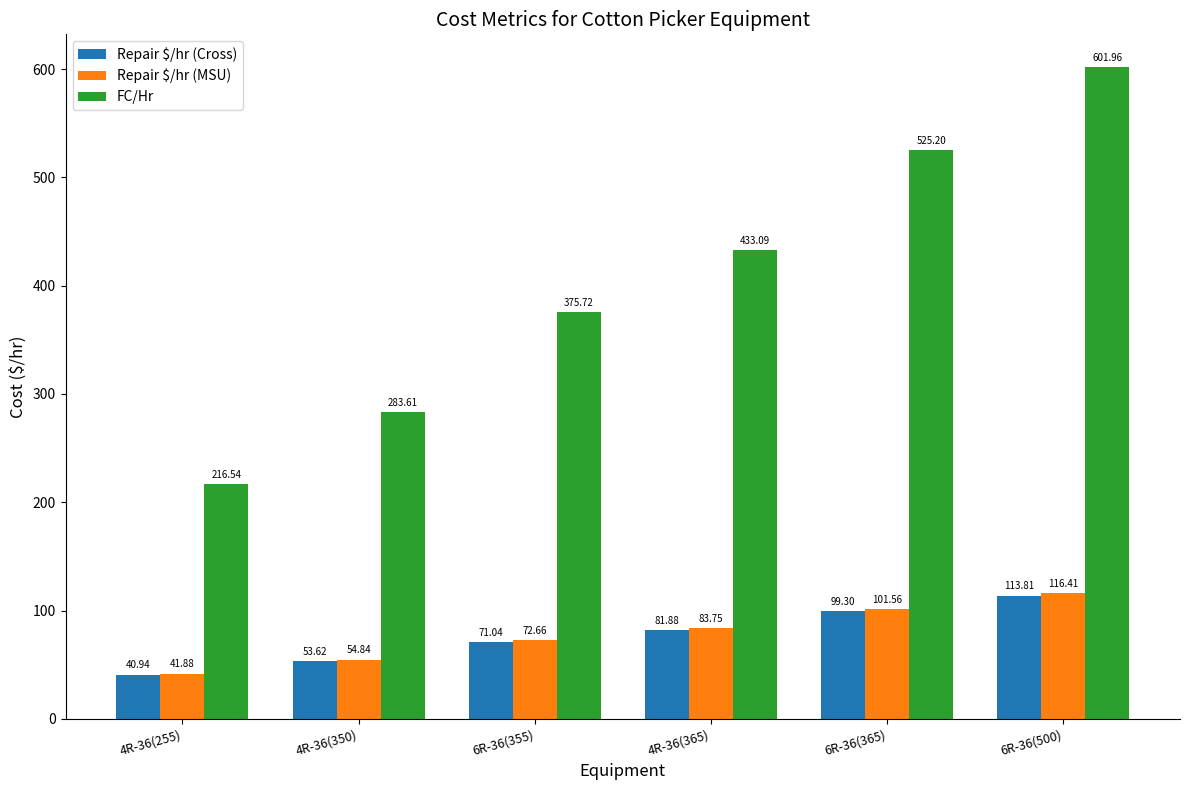

Is it true that FC/Hr equals 375.7 at 6R-36(355)?

True